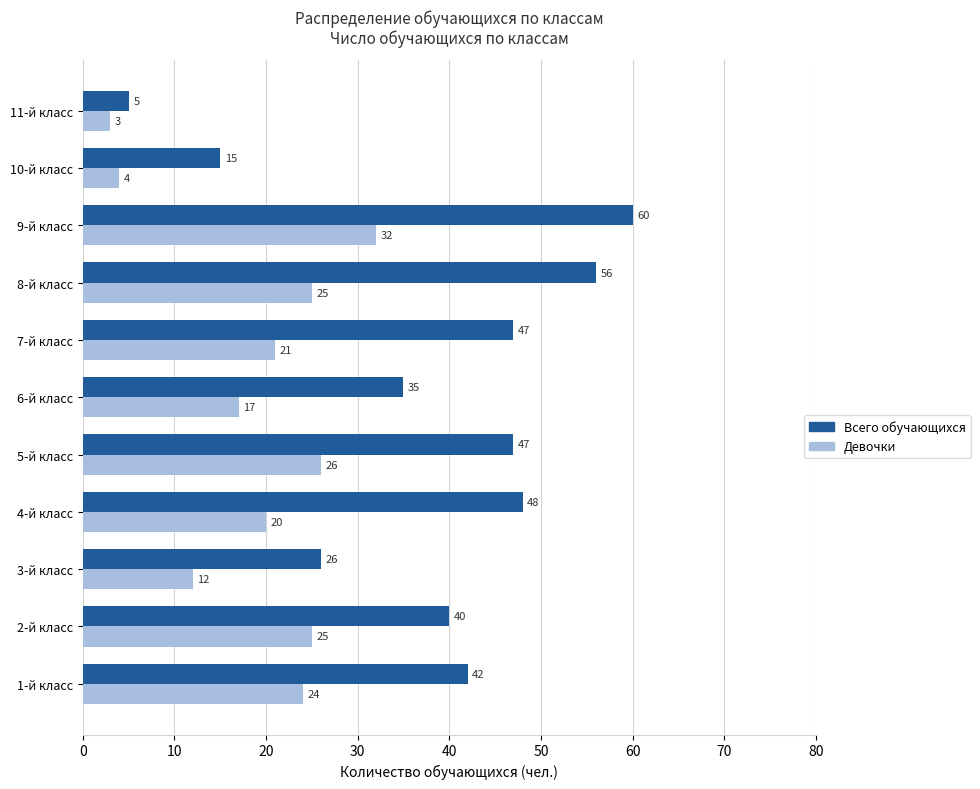

What is the average value of the Всего обучающихся series?

38